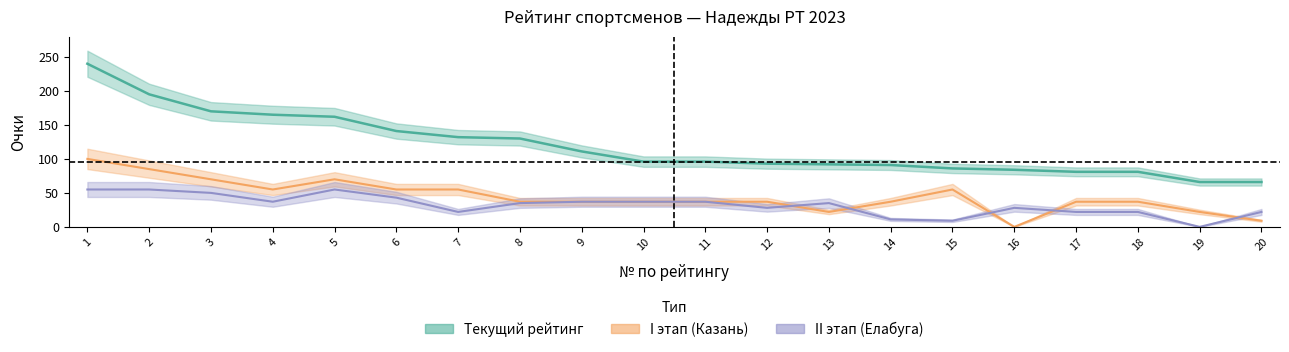

How many values in the I этап series exceed 37?

8